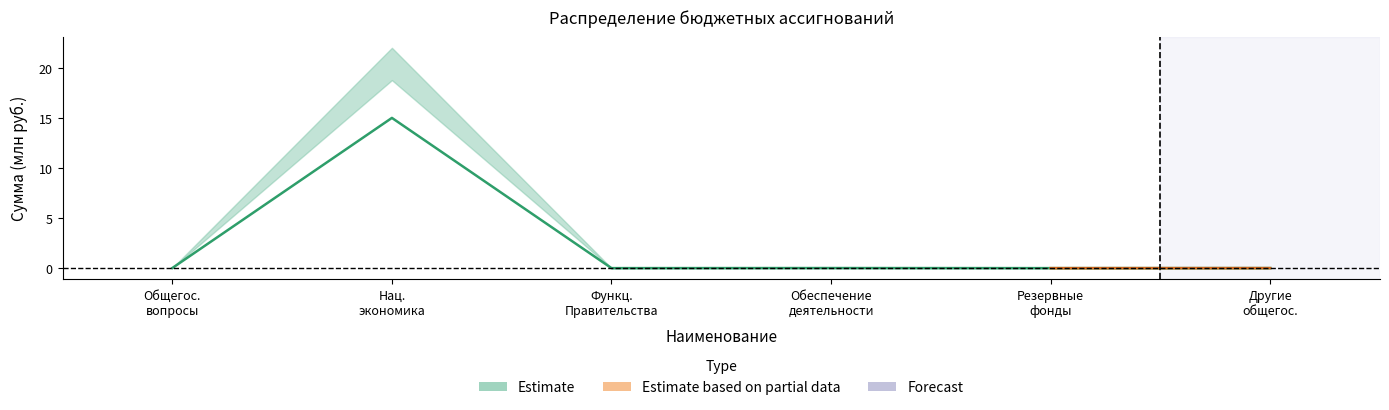

What is the change in value from Нац. экономика to Резервные фонды?

-15.0